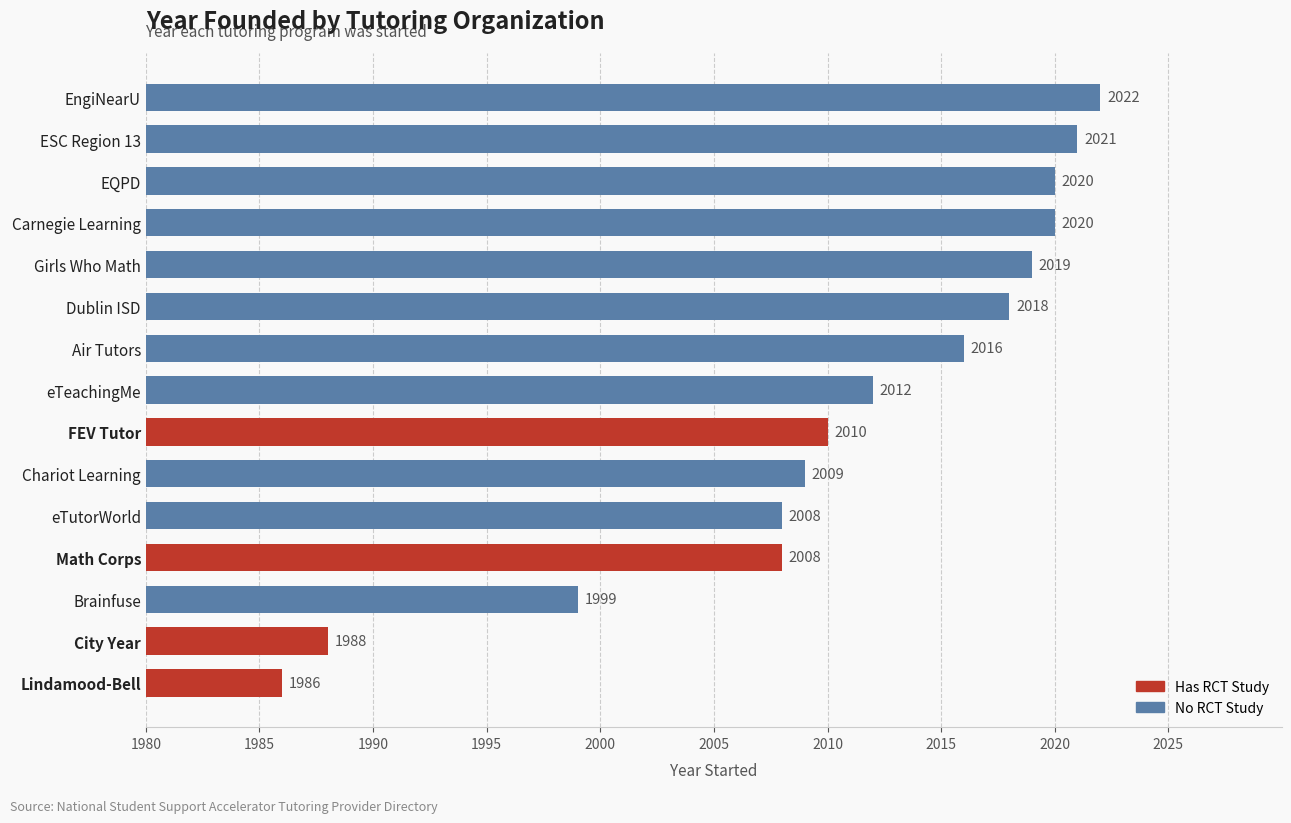

Reading bottom to top, extract all data points from this chart.

Lindamood-Bell=1986	City Year=1988	Brainfuse=1999	Math Corps=2008	eTutorWorld=2008	Chariot Learning=2009	FEV Tutor=2010	eTeachingMe=2012	Air Tutors=2016	Dublin ISD=2018	Girls Who Math=2019	Carnegie Learning=2020	EQPD=2020	ESC Region 13=2021	EngiNearU=2022